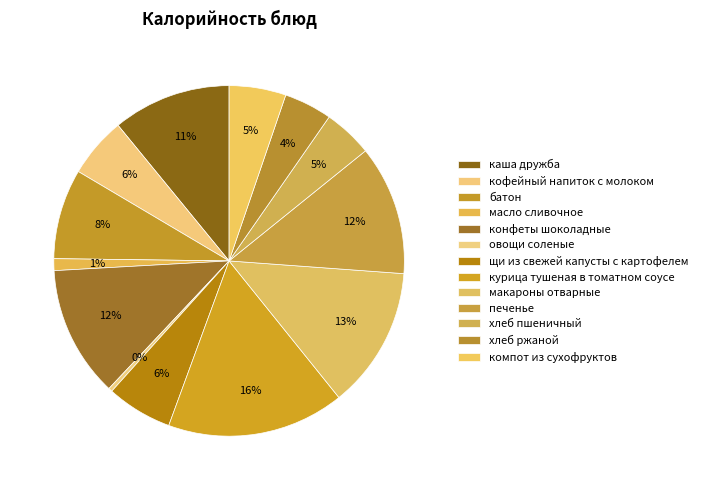

How many slices are in this pie chart?

13